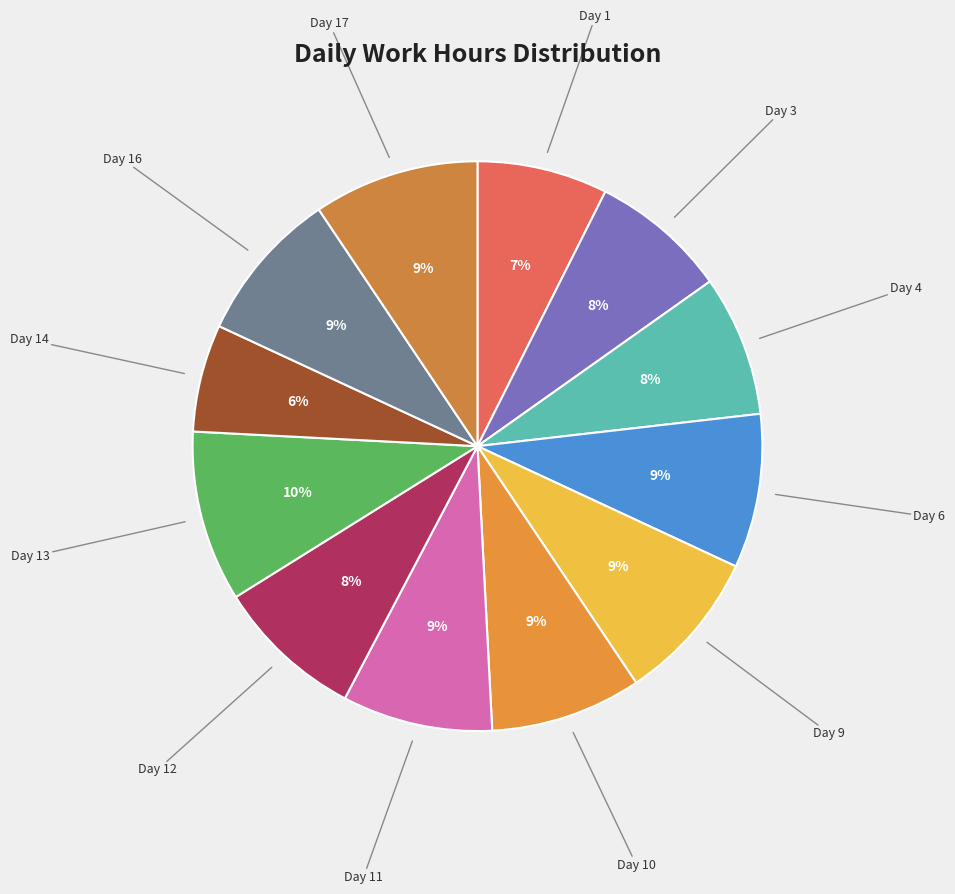

Count the number of slices in the pie.

12